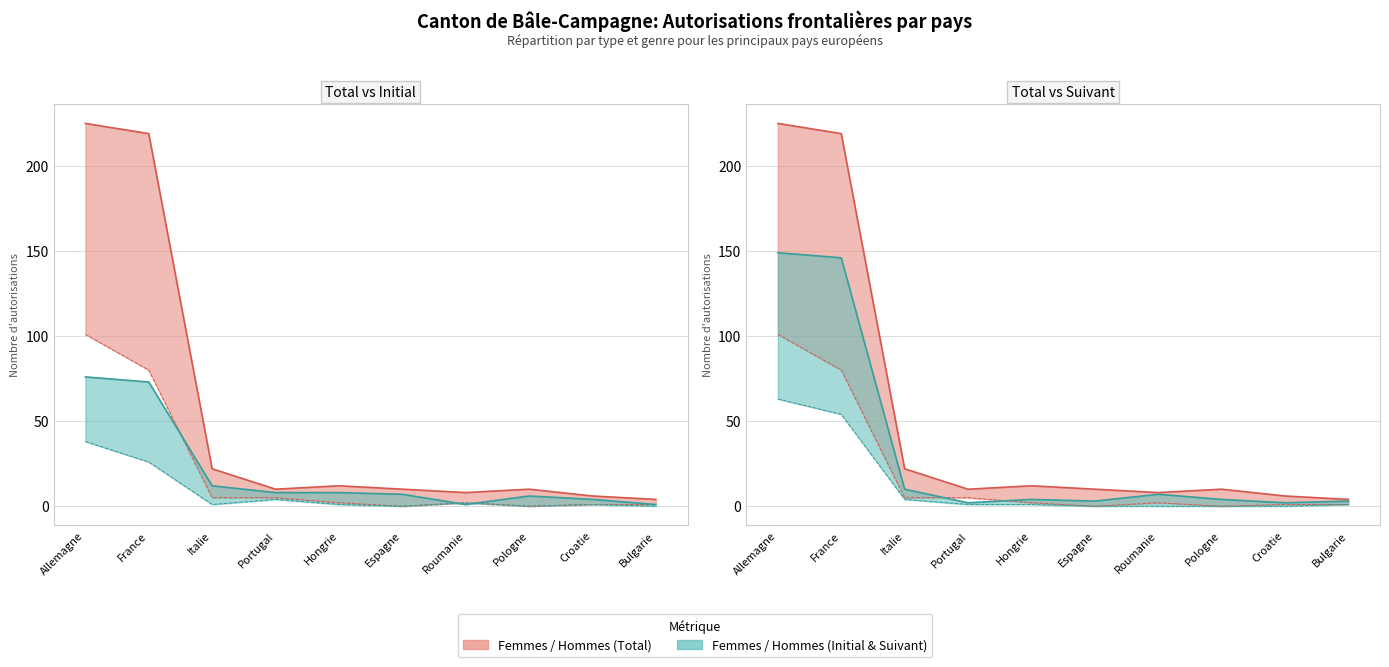

Does the chart have visible grid lines?

Yes